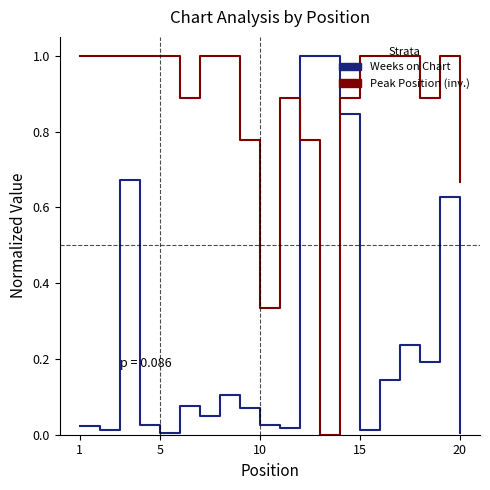

What is the maximum value shown in the chart?

1.0